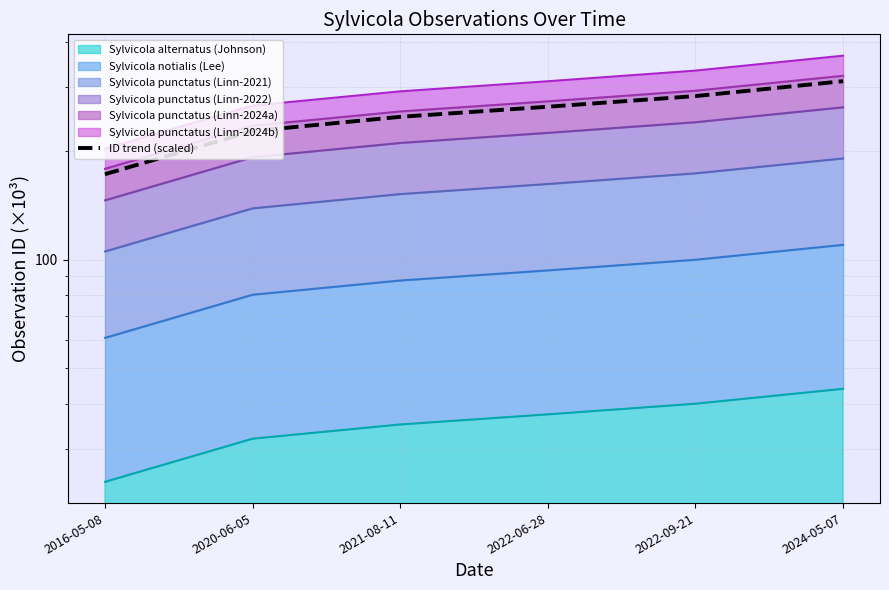

What is the value of the 6th point from the left?

311.3